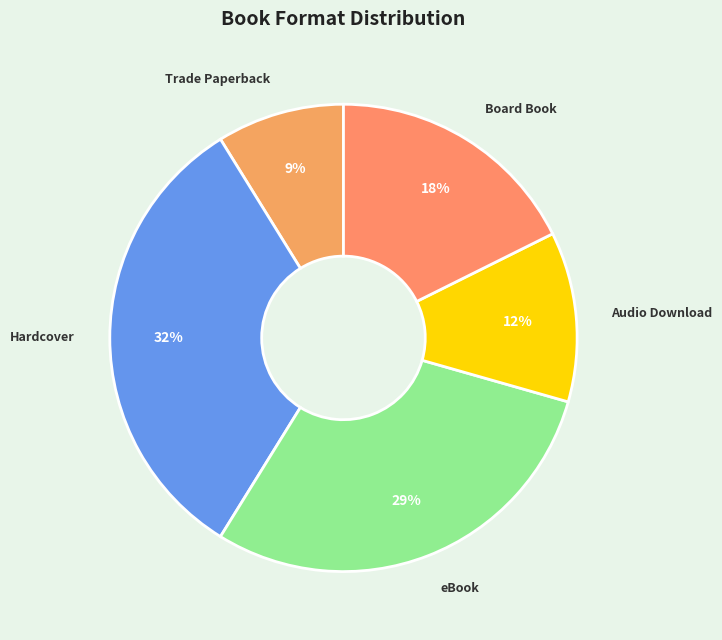

Is there a majority slice in this chart?

No